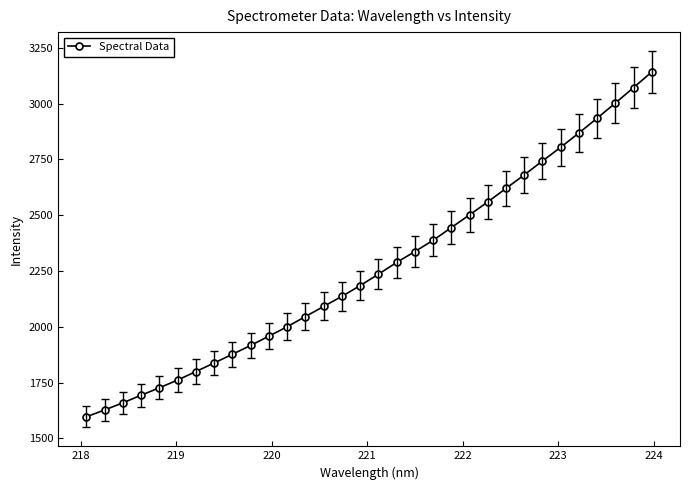

True or false: there are more than 2 points higher than both neighbors.

False